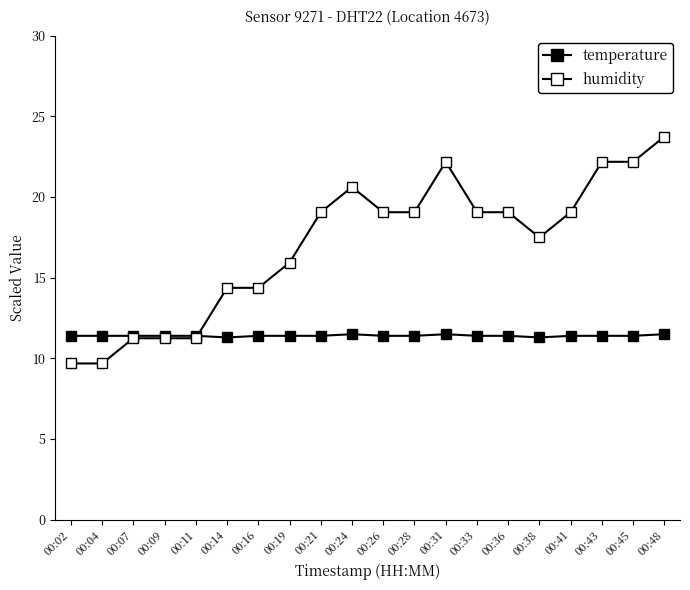

Where is the first local minimum for temperature?

00:14